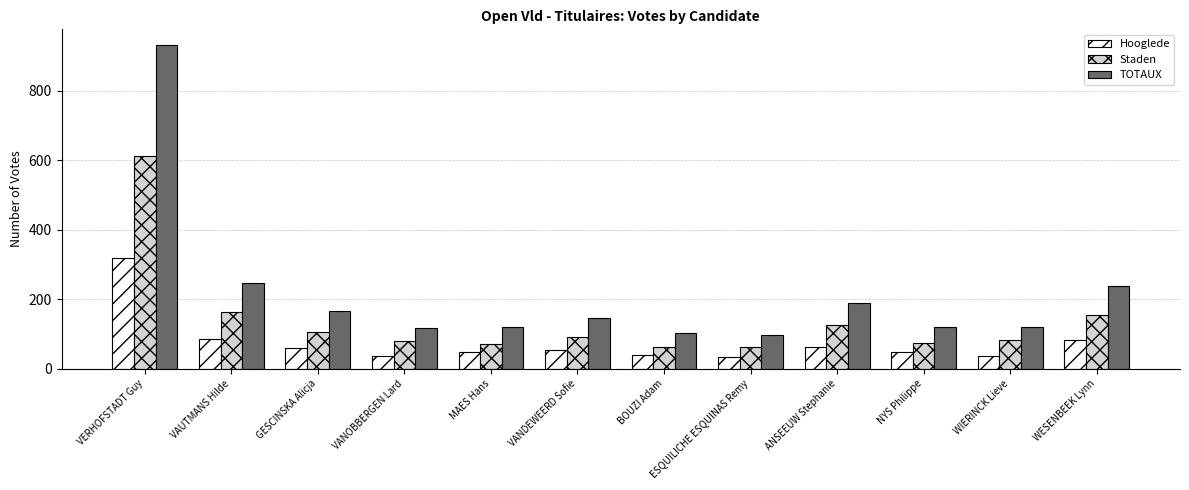

How many bars are there in each group?

3